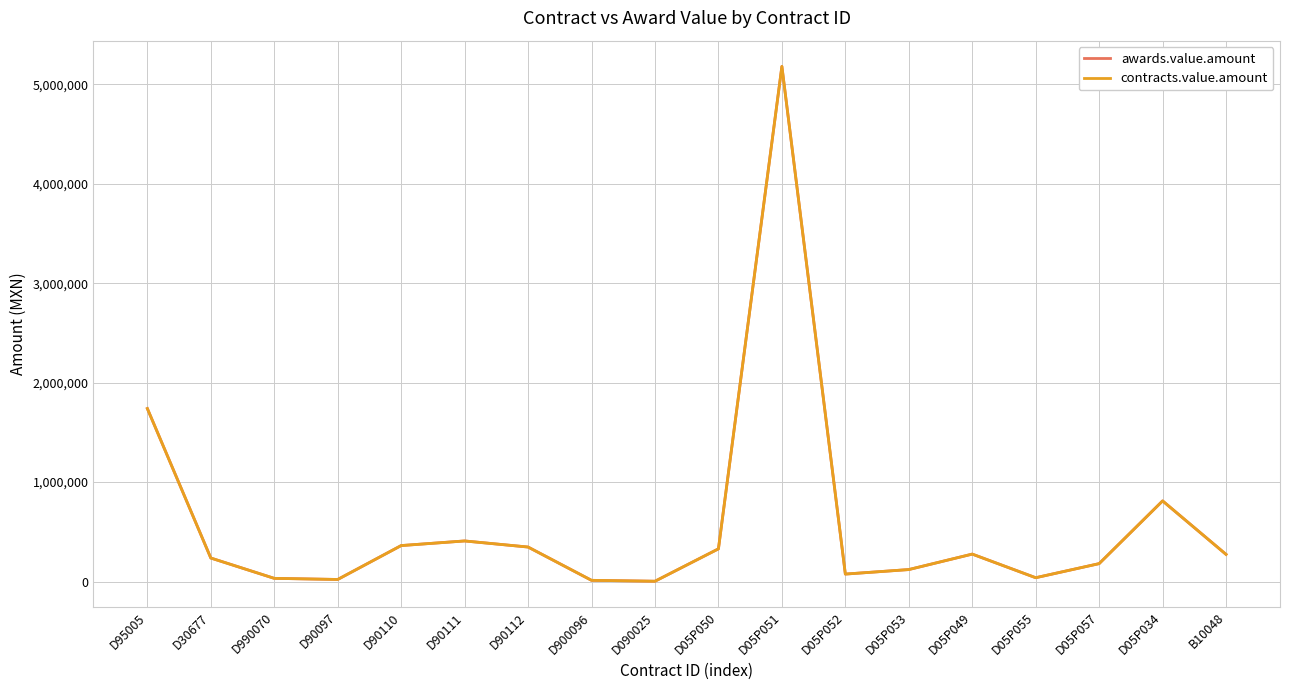

How many lines are shown in the chart?

2